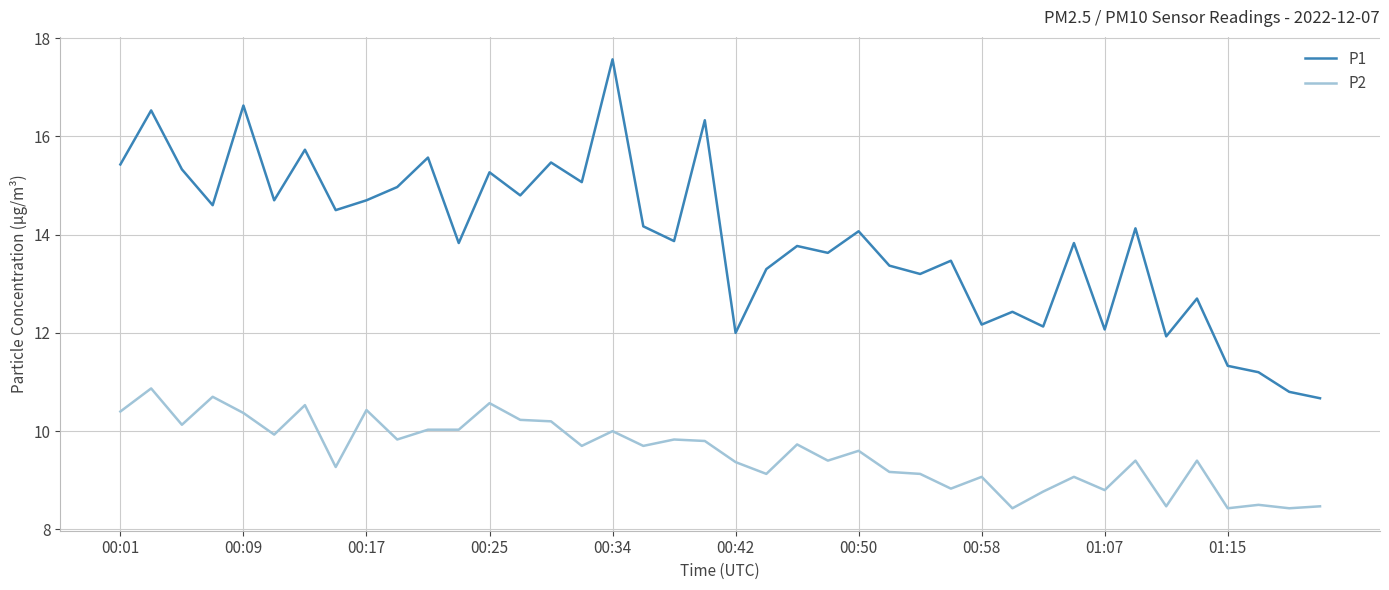

List the series in order of their overall mean, highest first.

P1, P2